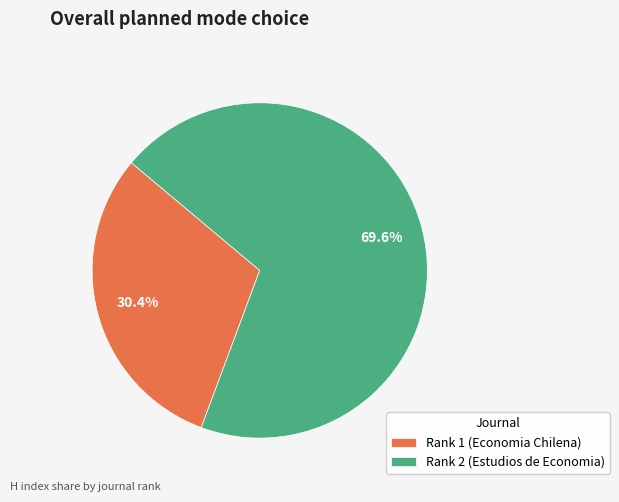

What is the ratio of the value at Rank 2 (Estudios de Economia) to the value at Rank 1 (Economia Chilena)?

2.3